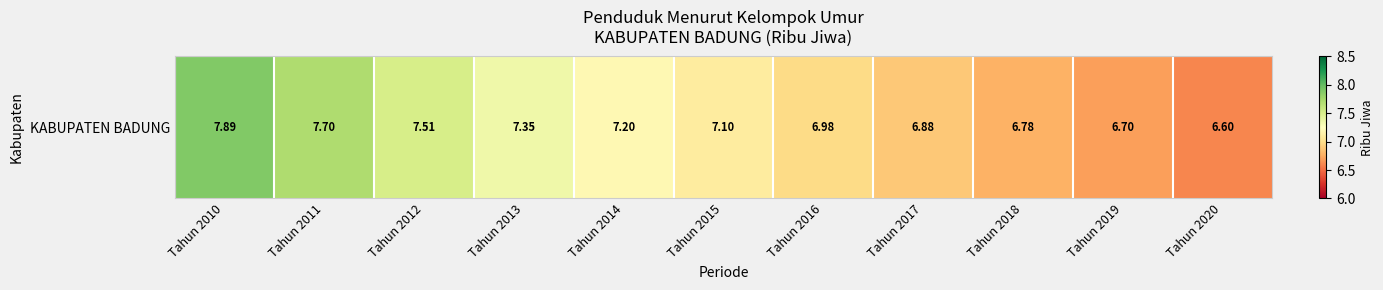

What is the difference between the maximum and second lowest values?

1.2